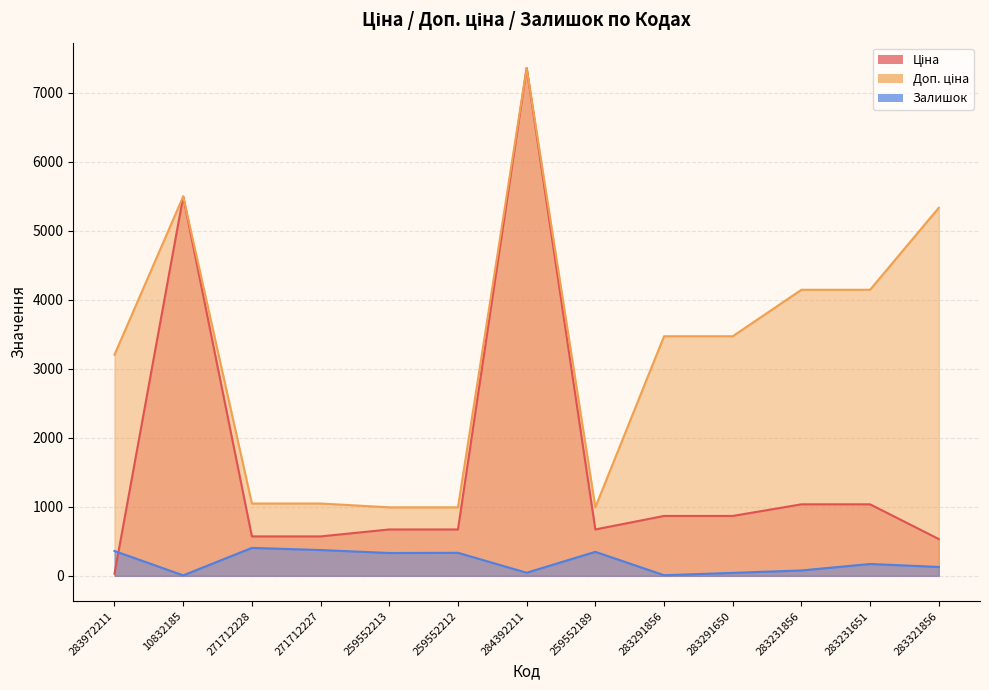

What is the lowest value of the Залишок series?

7.0